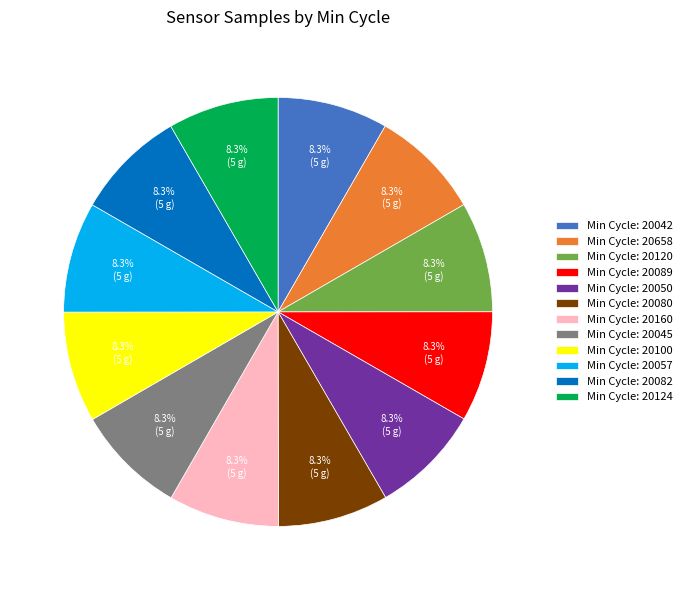

How many slices are in this pie chart?

12